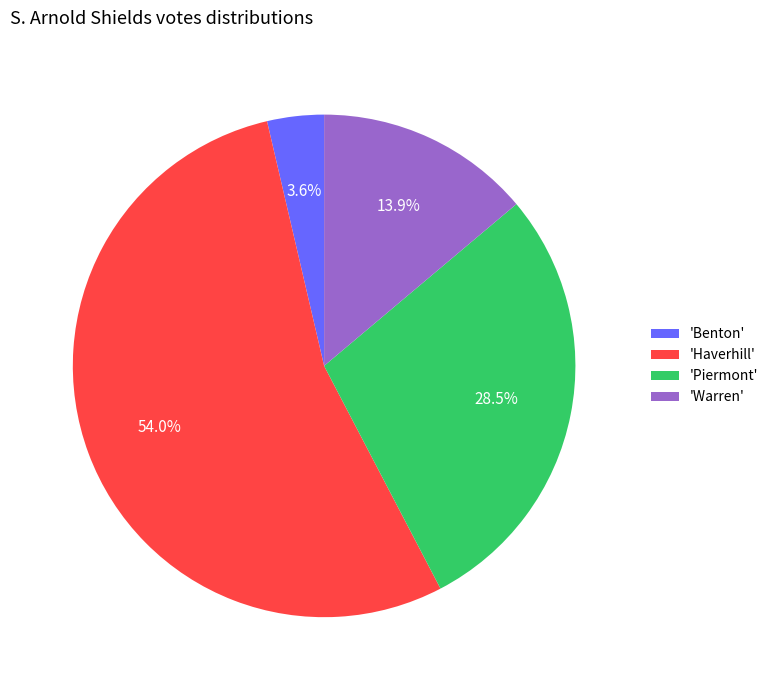

Which category has the biggest portion of the pie?

'Haverhill'